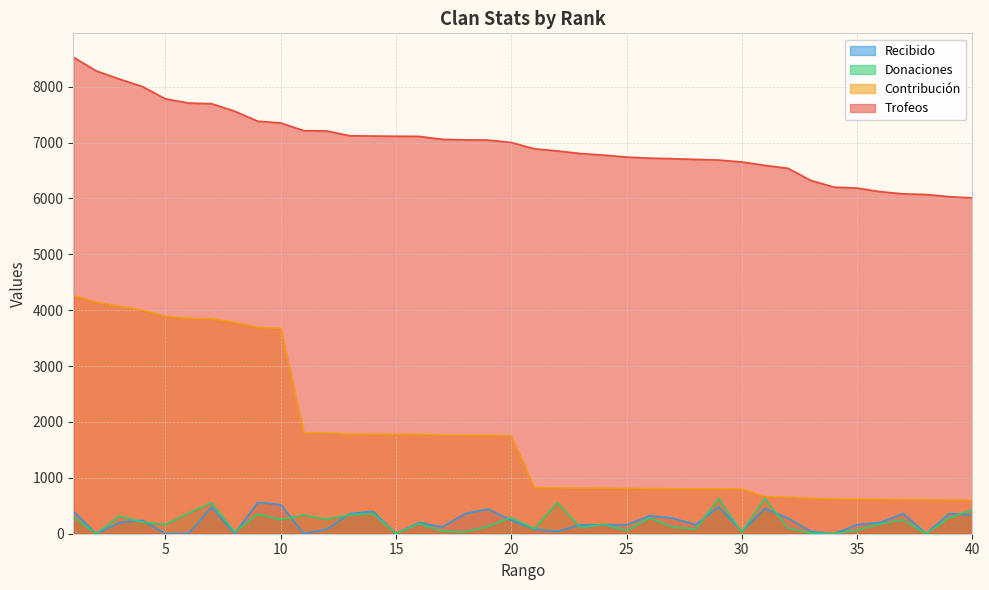

What is the total value across all series at 4?

12446